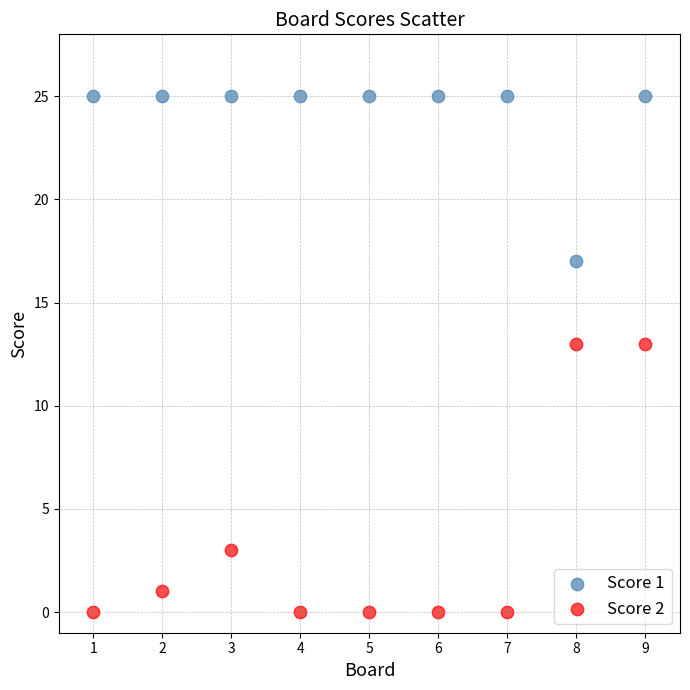

What are all the series names shown in the legend?

Score 1, Score 2